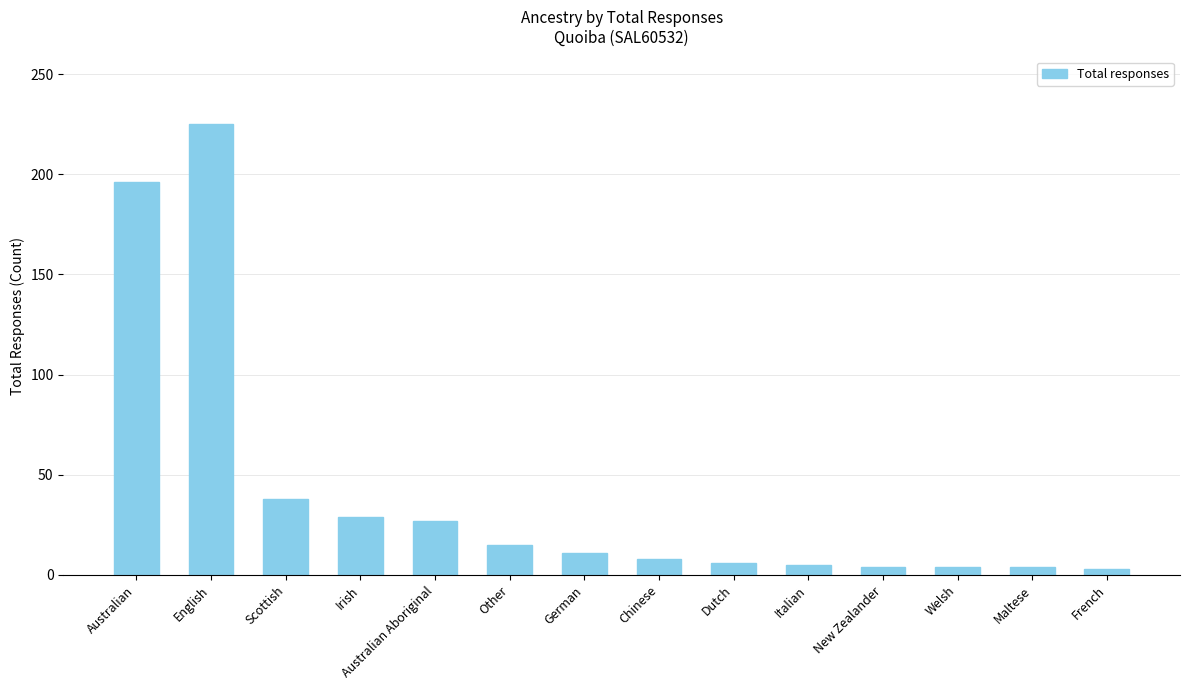

What is the difference between the maximum and minimum values?

222